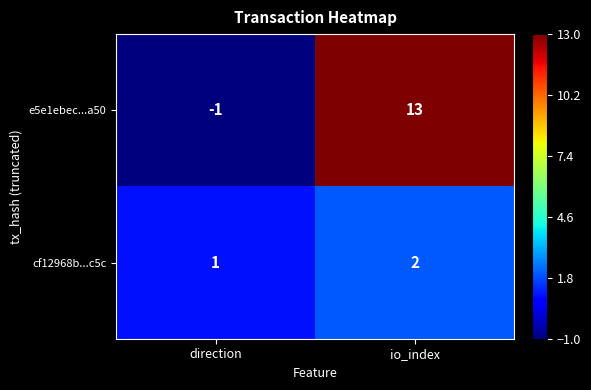

What value does the e5e1ebec...a50 series have at io_index, to the nearest 10?

10